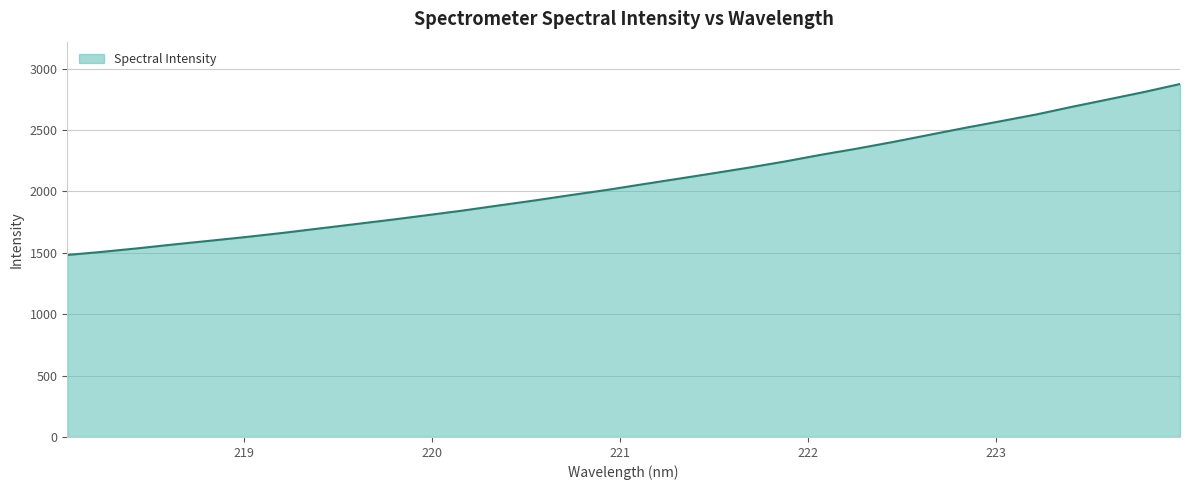

What is the difference between the maximum and minimum values?

1392.0